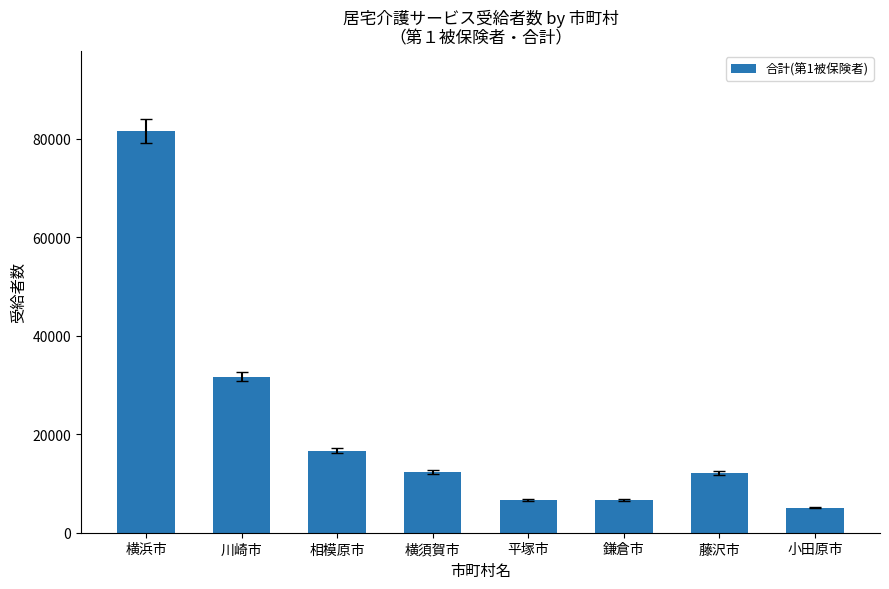

What is the change in value from 横須賀市 to 平塚市?

-5719